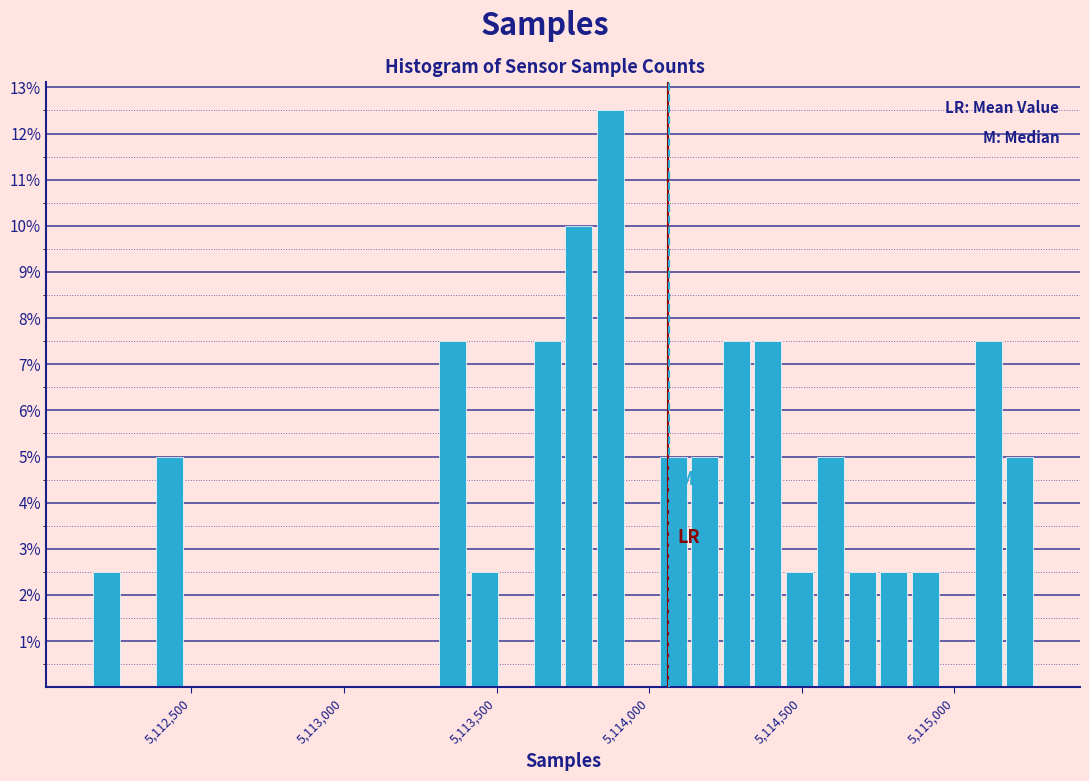

Read against the x-axis, roughly where is the centre of the tallest bar?

5113850